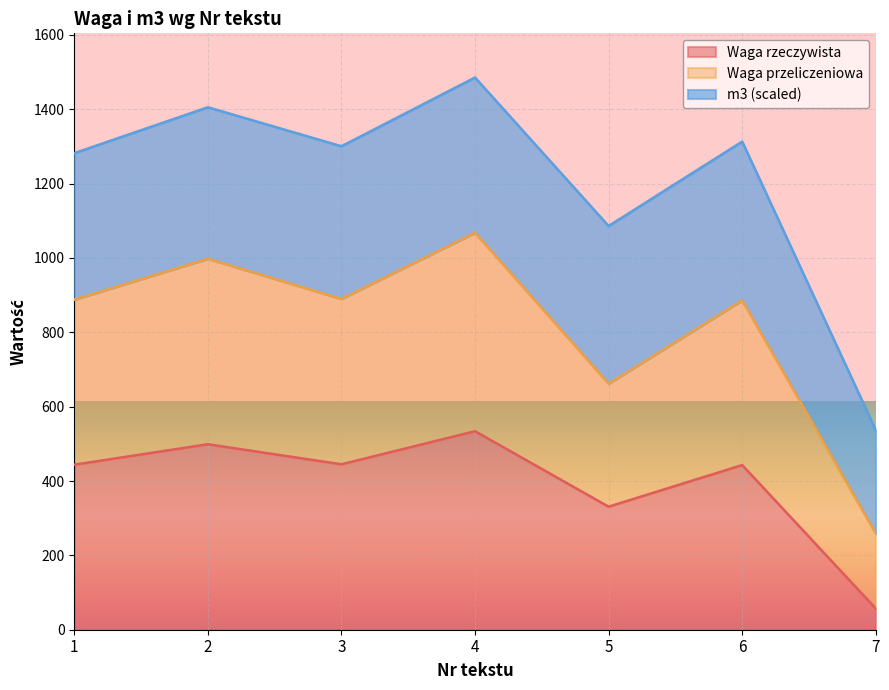

What are all the series names shown in the legend?

Waga rzeczywista, Waga przeliczeniowa, m3 (scaled)